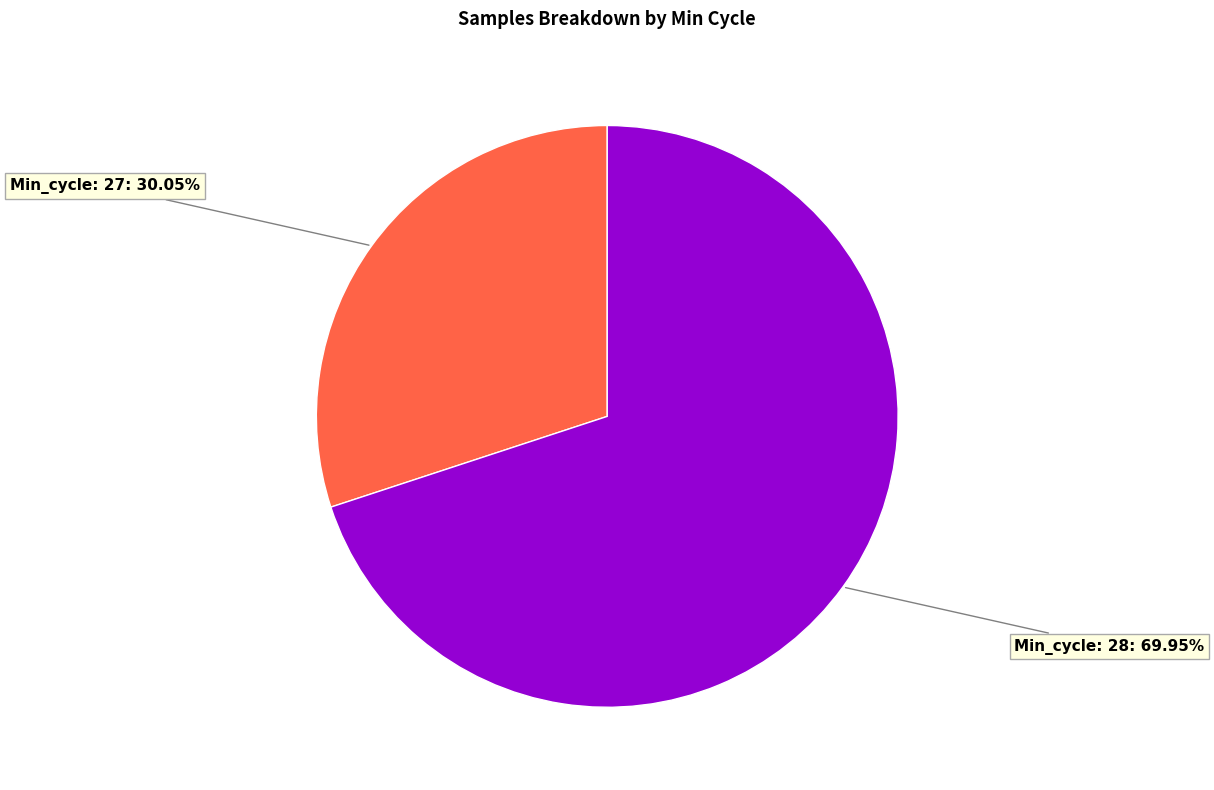

Does any single category account for the majority?

Yes